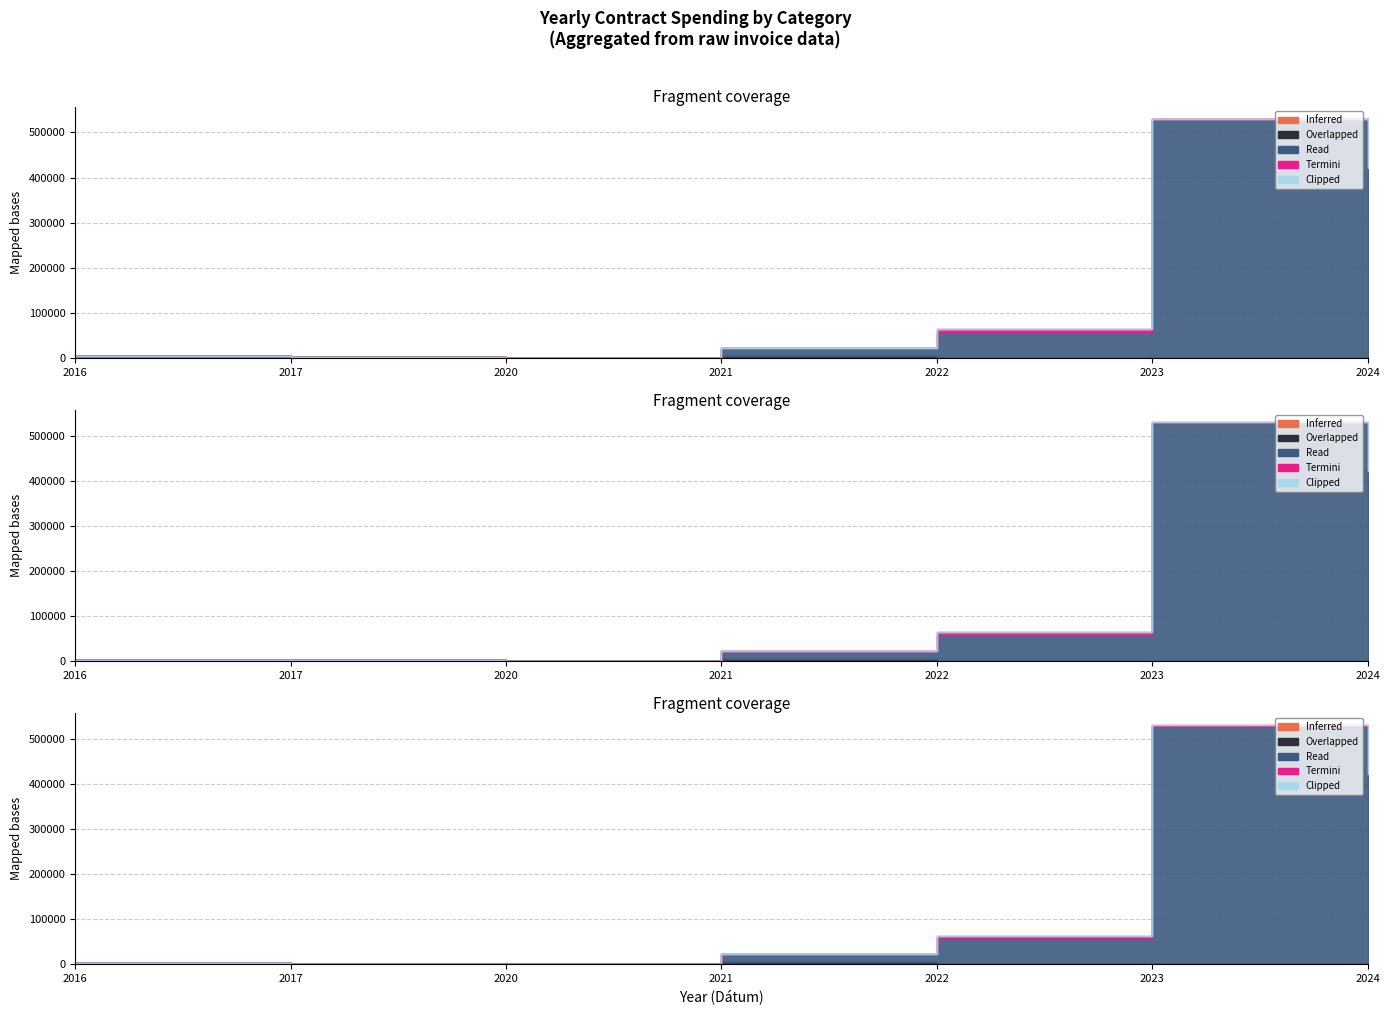

True or false: Overlapped and Termini intersect in this chart.

False